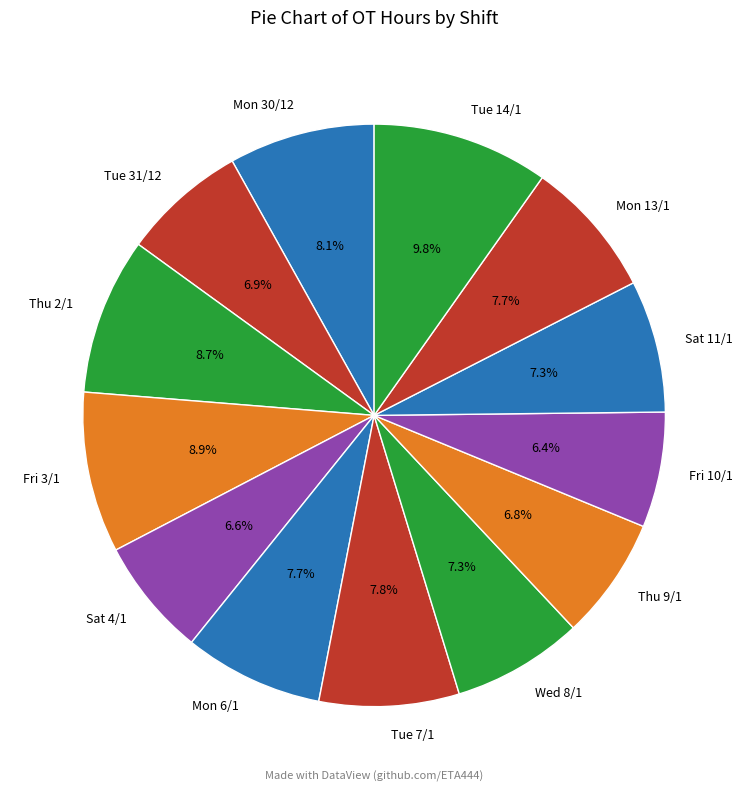

What percentage is NOT represented by Thu 2/1?

91.3%